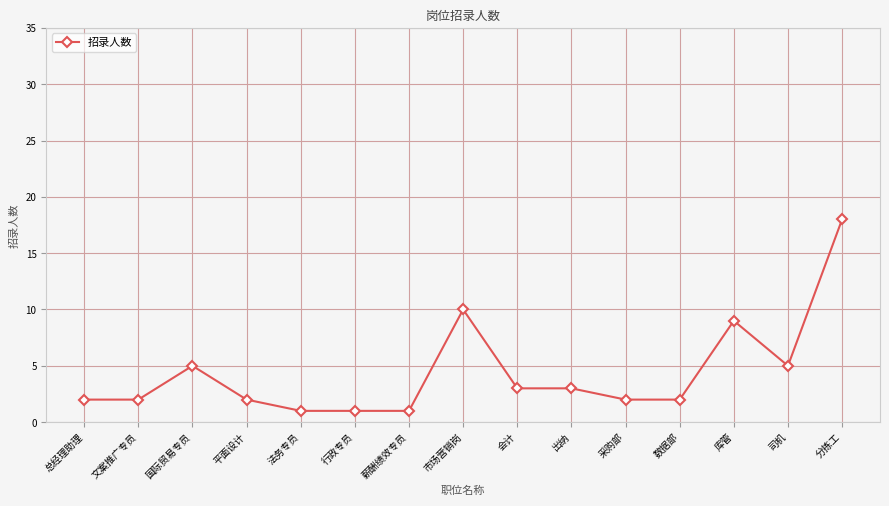

What is the label of the 7th point from the left?

薪酬绩效专员